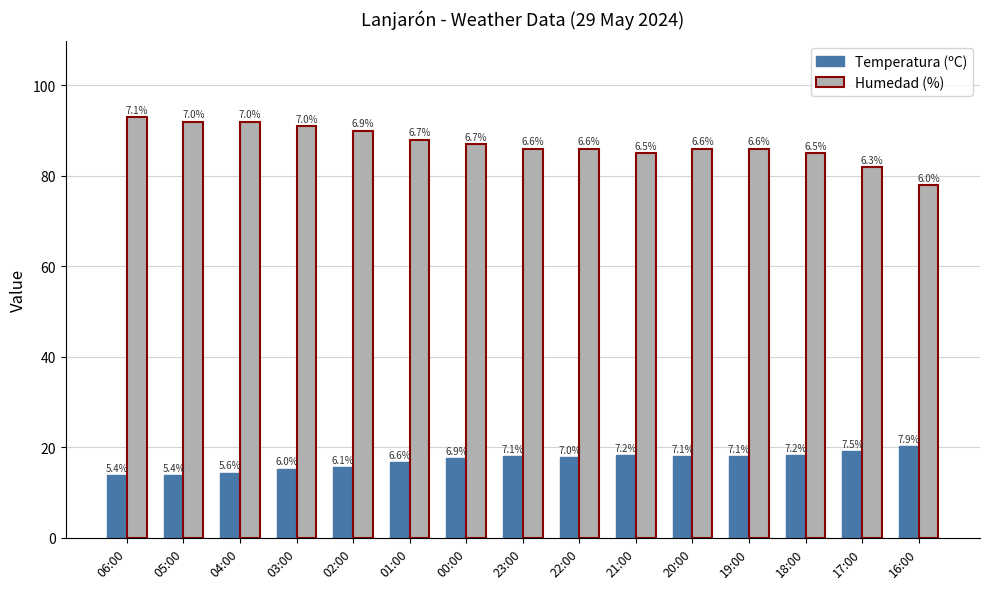

How many bars are there in total?

30